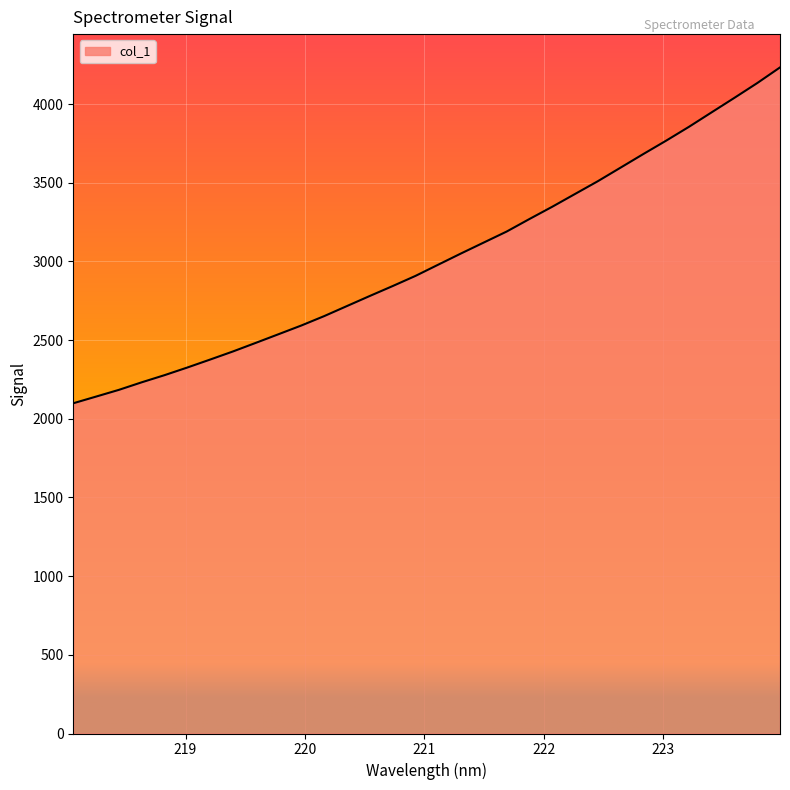

How many lines are shown in the chart?

1